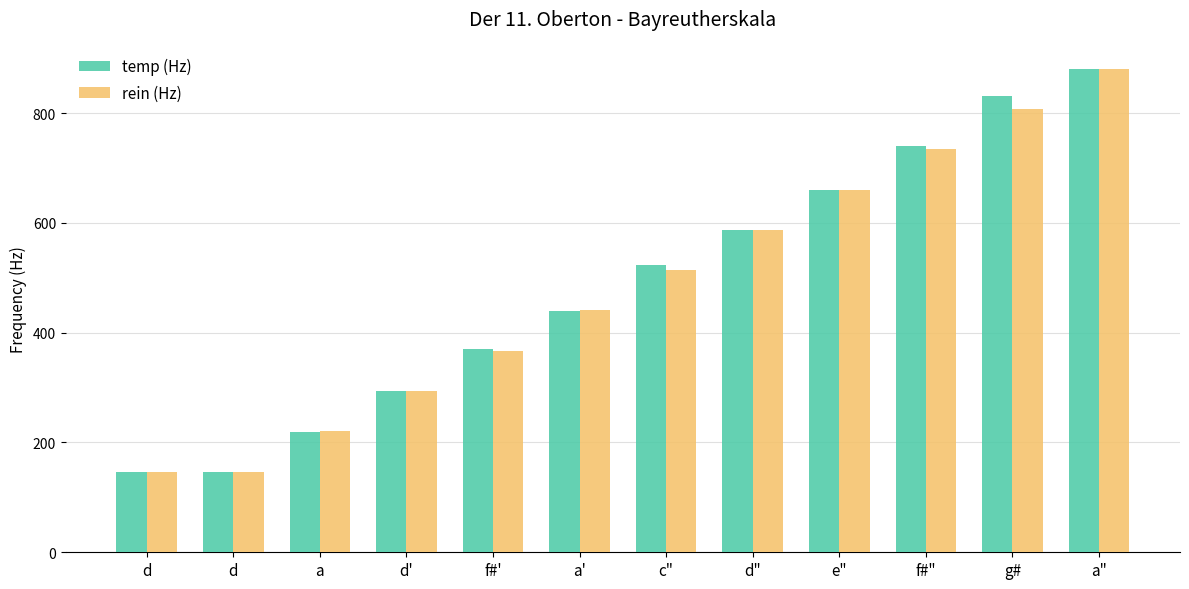

The value of temp (Hz) at a is 220.0. True or false?

True